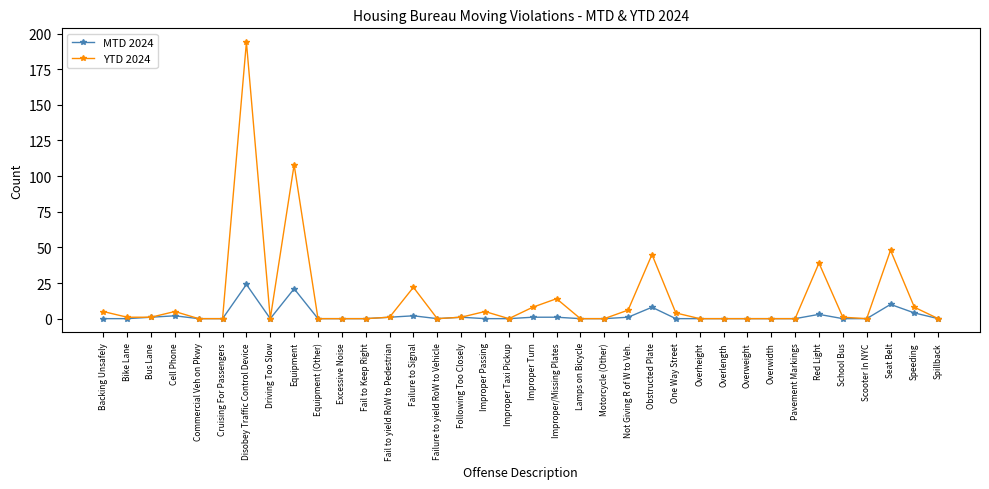

What is the total value across all series at Disobey Traffic Control Device?

218